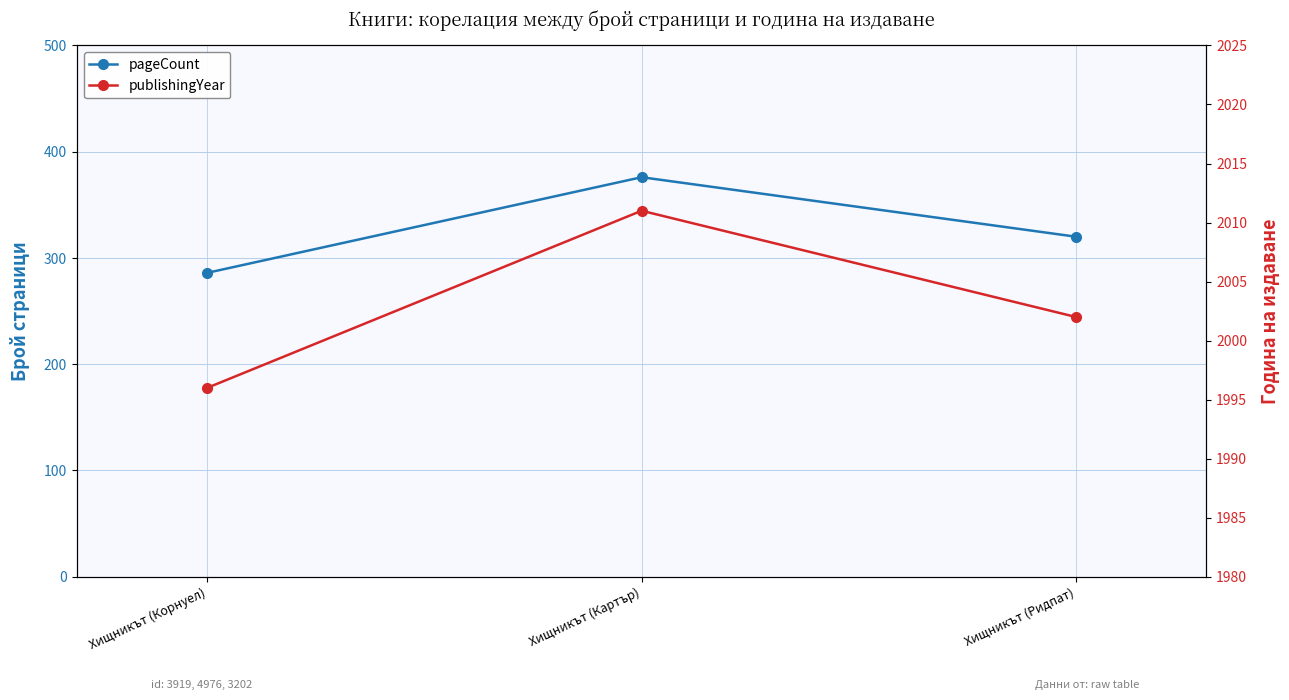

What is the label of the 3rd point from the left?

Хищникът (Ридпат)